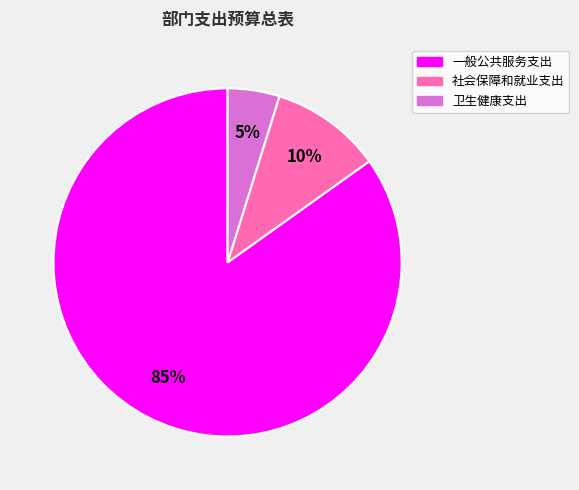

How many slices are in this pie chart?

3